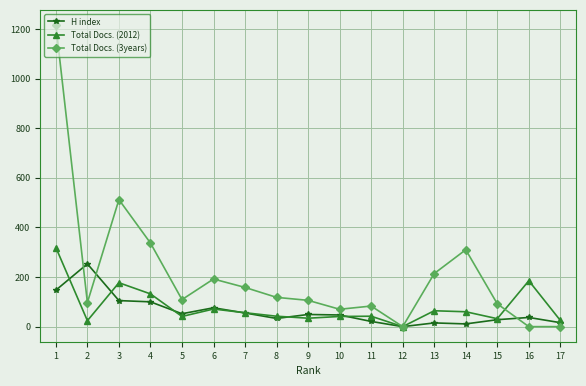

What are all the series names shown in the legend?

H index, Total Docs. (2012), Total Docs. (3years)